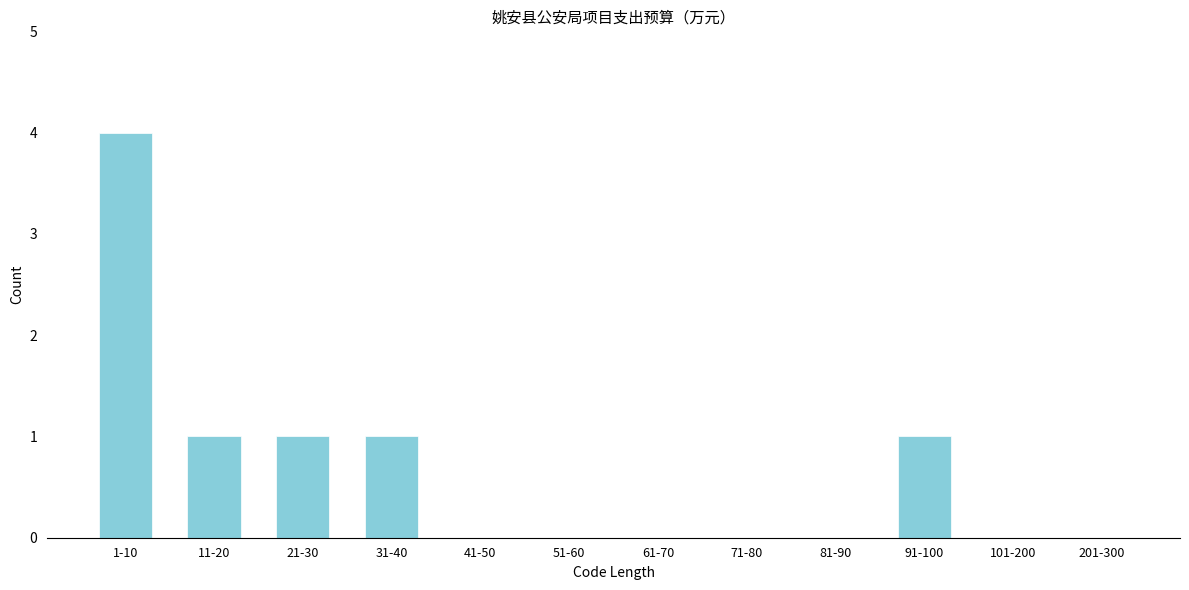

Reading right to left, what are all the values shown in this chart?

201-300=0	101-200=0	91-100=1	81-90=0	71-80=0	61-70=0	51-60=0	41-50=0	31-40=1	21-30=1	11-20=1	1-10=4